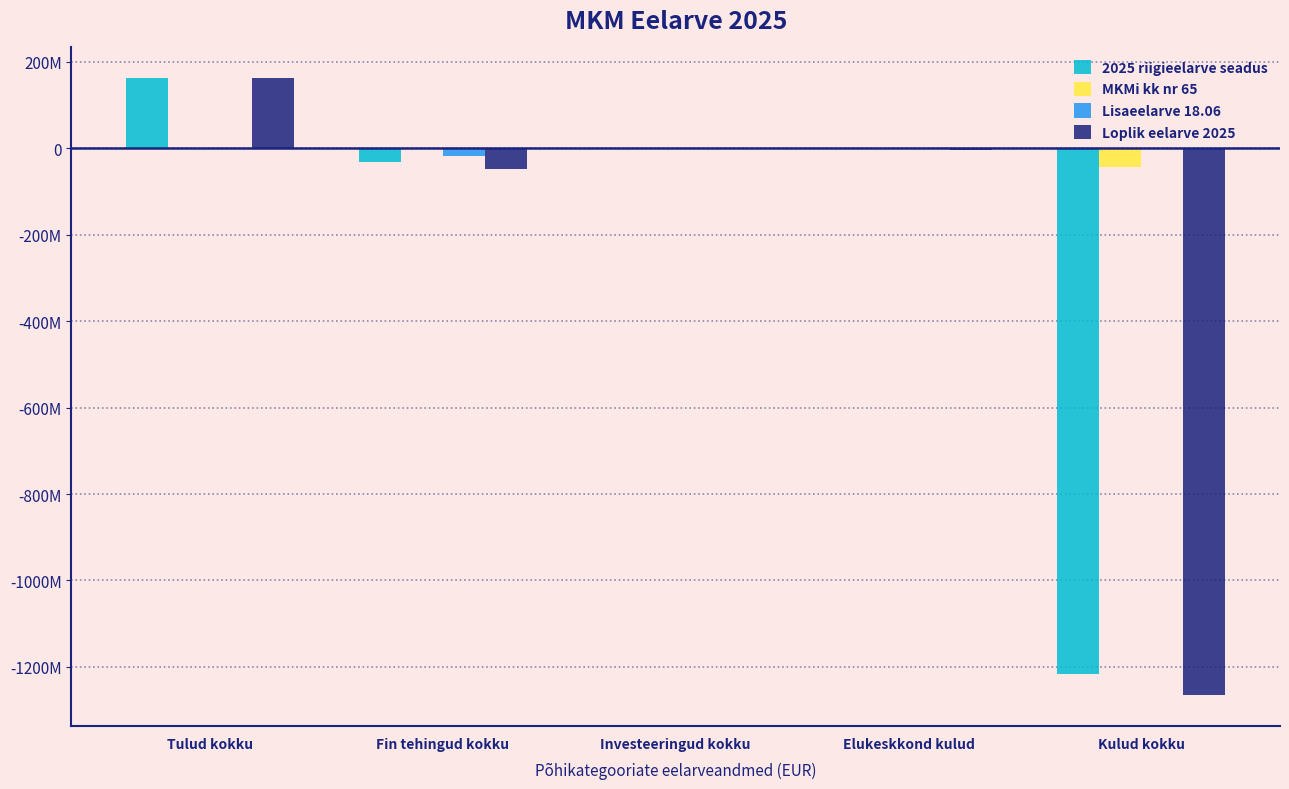

What is the greatest value displayed?

162165342.0